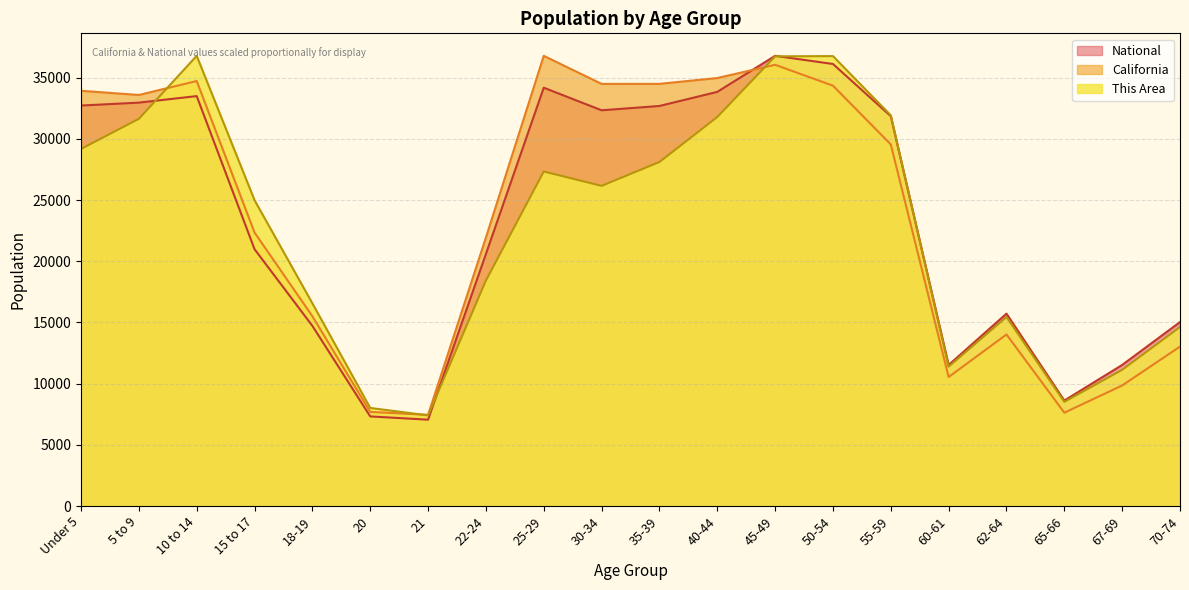

What is the difference between the maximum and second lowest values in the California series?

29166.3